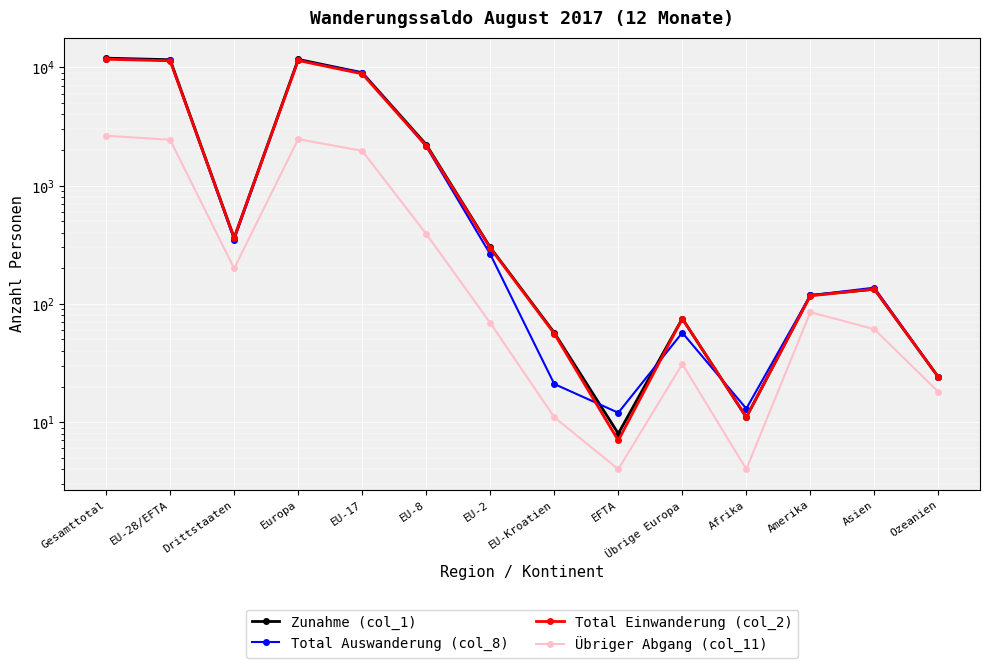

What is the difference between the maximum and second lowest values in the Übriger Abgang (col_11) series?

2633